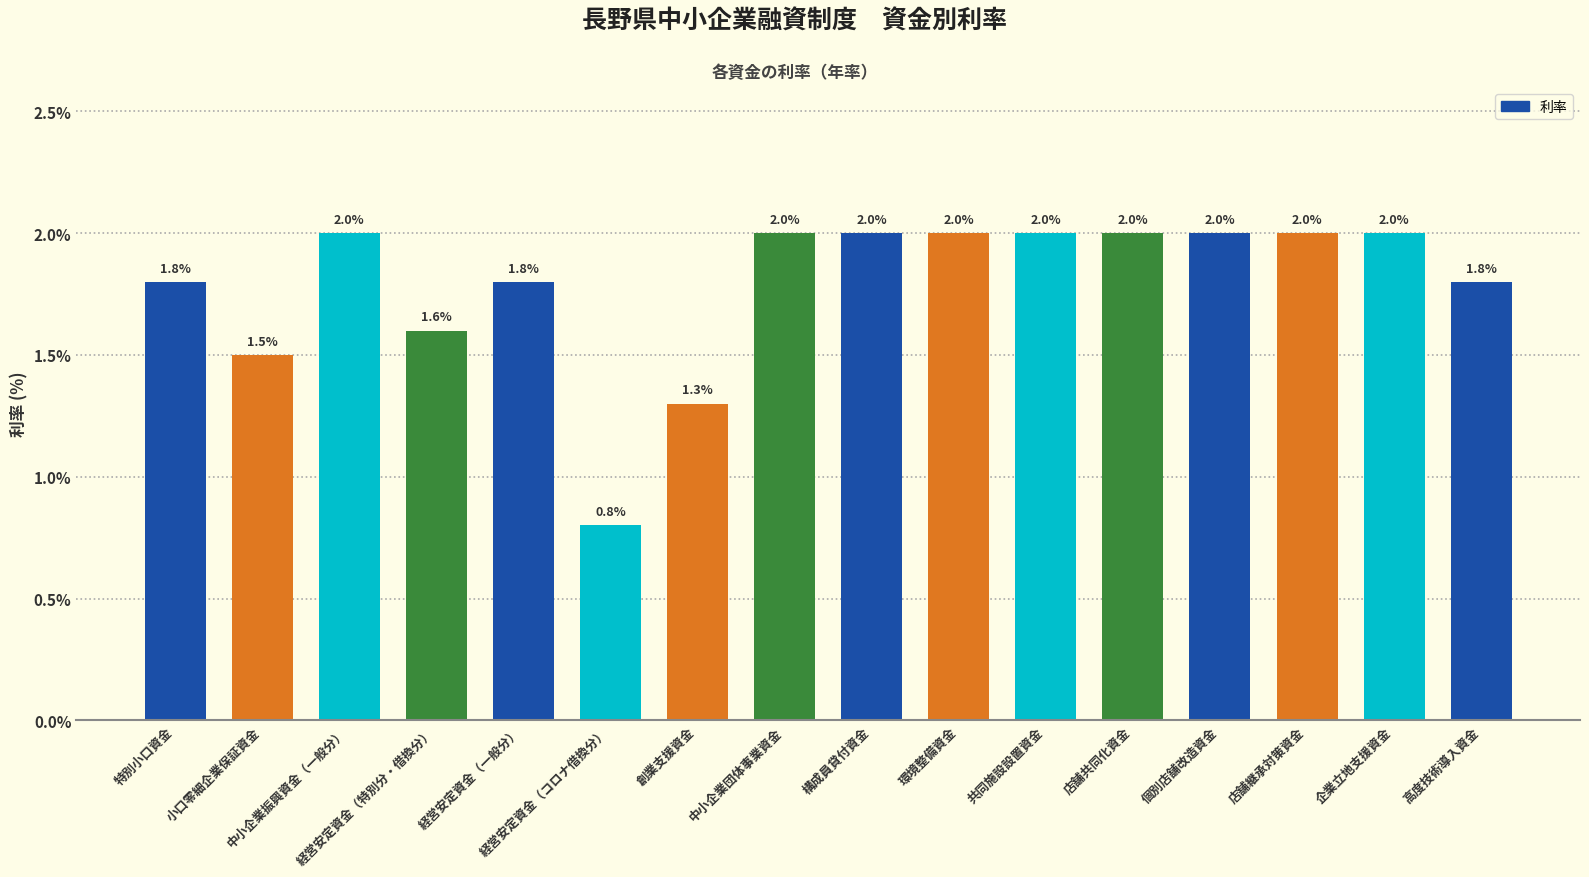

What is the value of the 15th bar from the left?

2.0